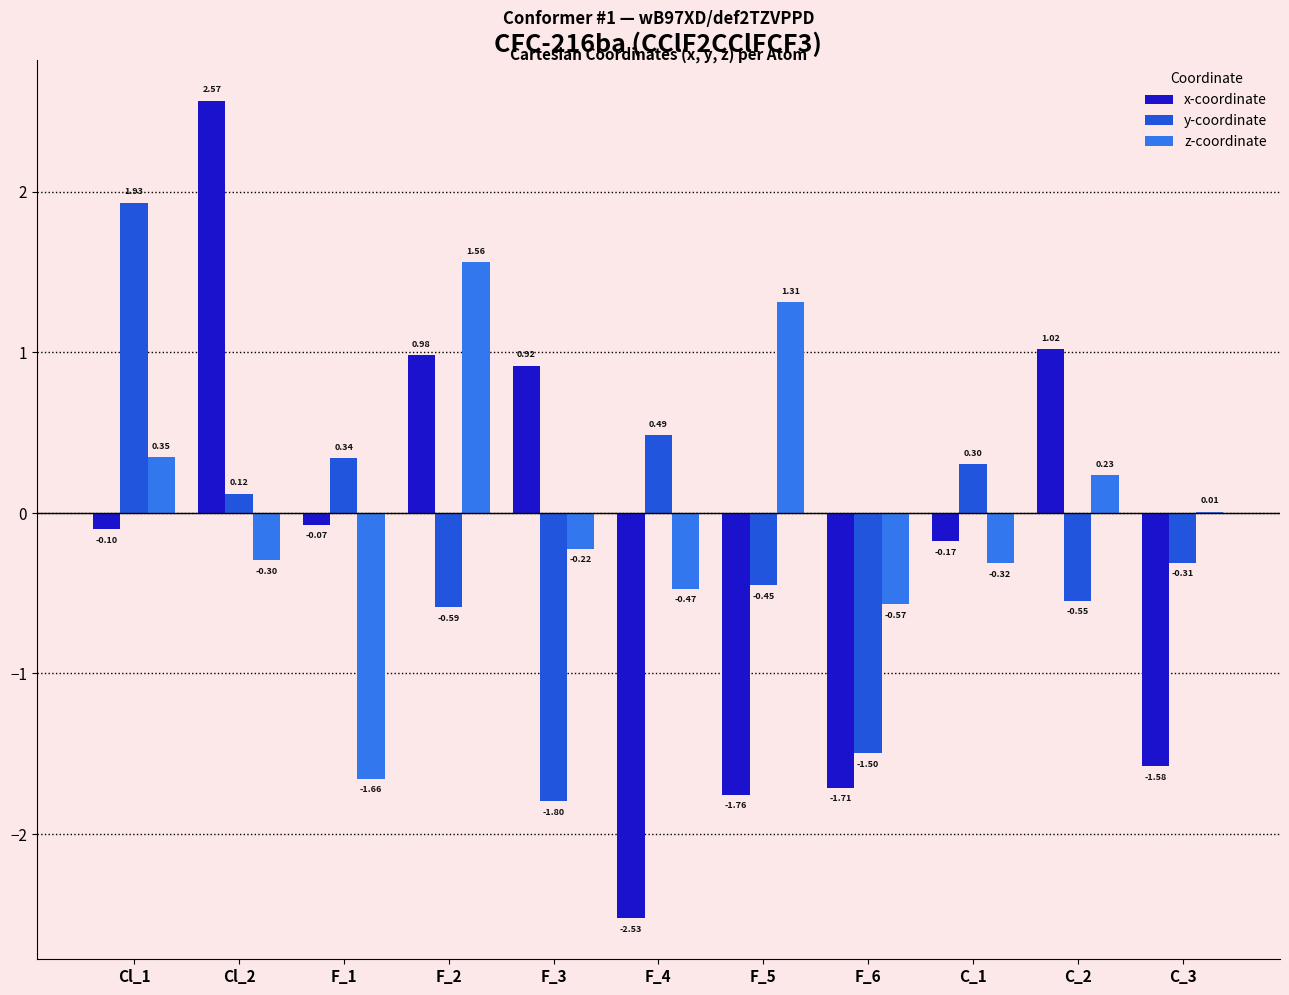

What are all the series names shown in the legend?

x-coordinate, y-coordinate, z-coordinate